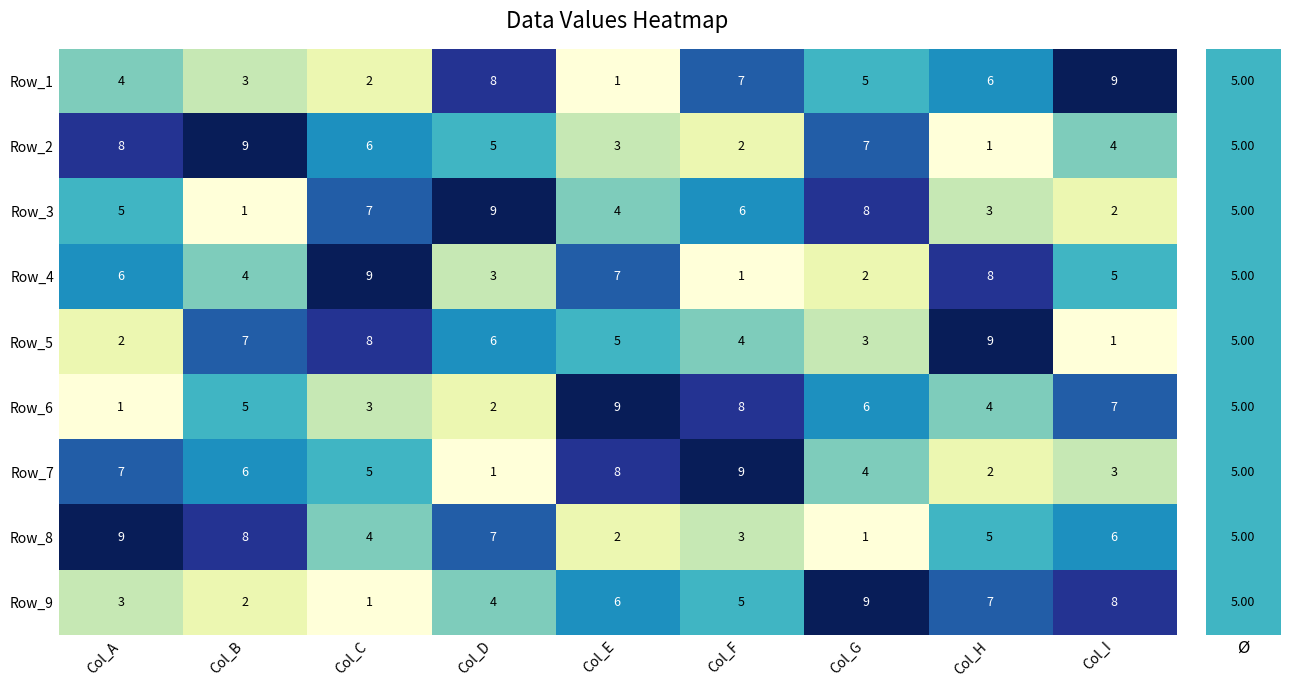

Which series changed the most between Col_B and Col_C?

Row_3